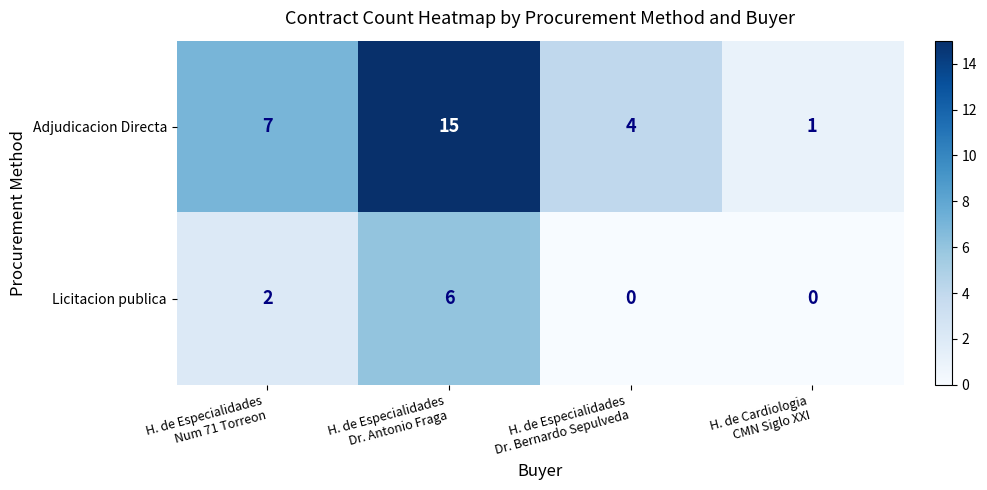

Reading left to right, list all the values displayed in this chart.

Adjudicacion Directa: 7	15	4	1
Licitacion publica: 2	6	0	0